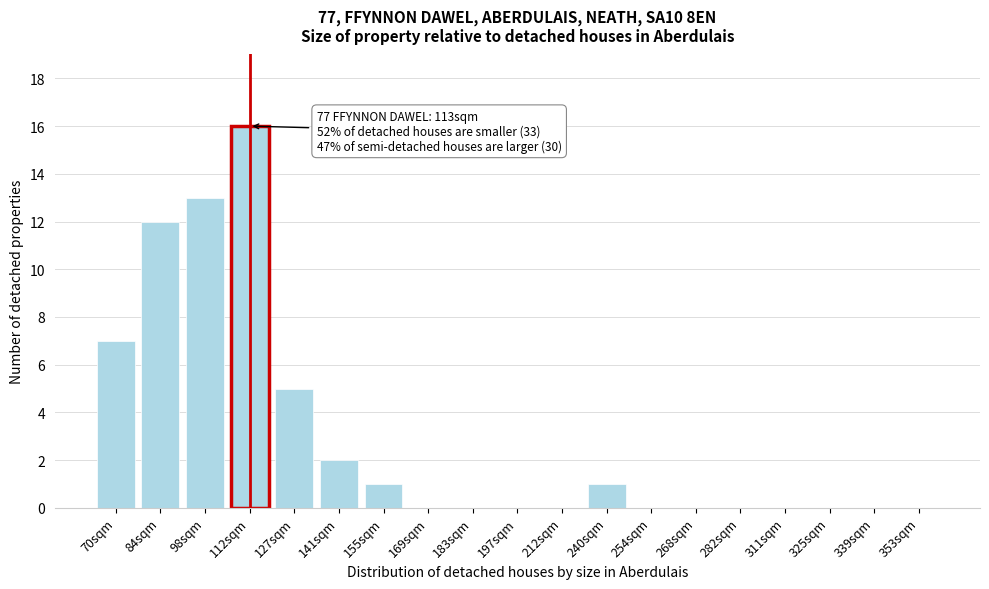

Reading left to right, what are all the values shown in this chart?

70sqm=7	84sqm=12	98sqm=13	112sqm=16	127sqm=5	141sqm=2	155sqm=1	169sqm=0	183sqm=0	197sqm=0	212sqm=0	240sqm=1	254sqm=0	268sqm=0	282sqm=0	311sqm=0	325sqm=0	339sqm=0	353sqm=0